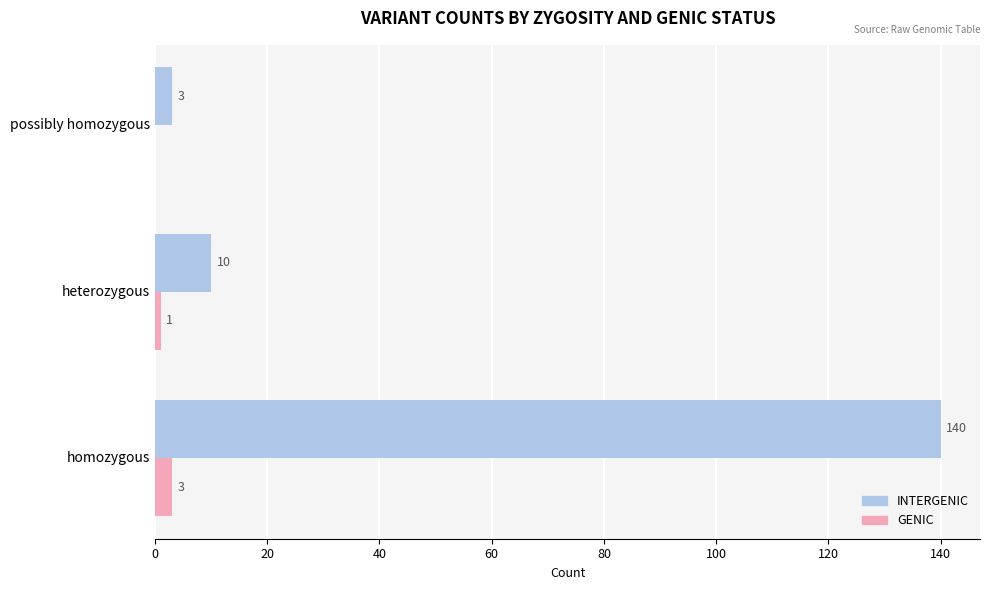

Which series has the largest total across all categories?

INTERGENIC